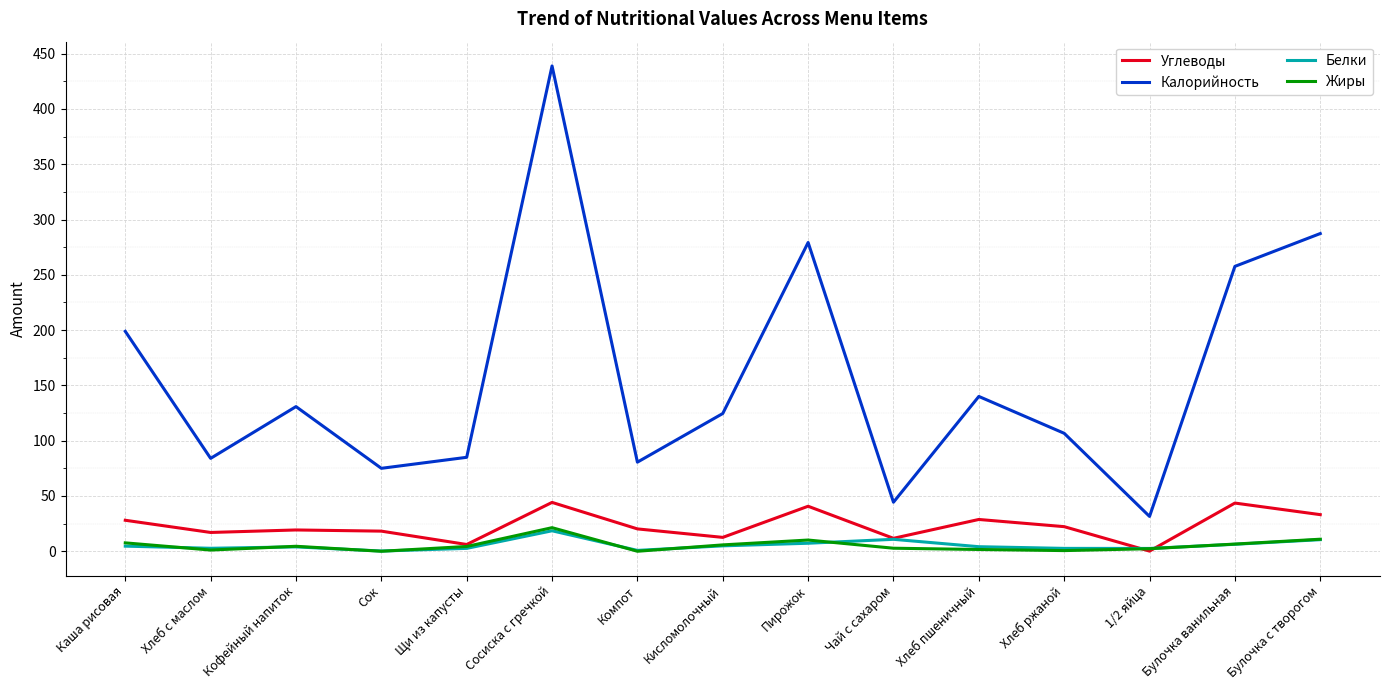

True or false: Калорийность and Белки intersect in this chart.

False